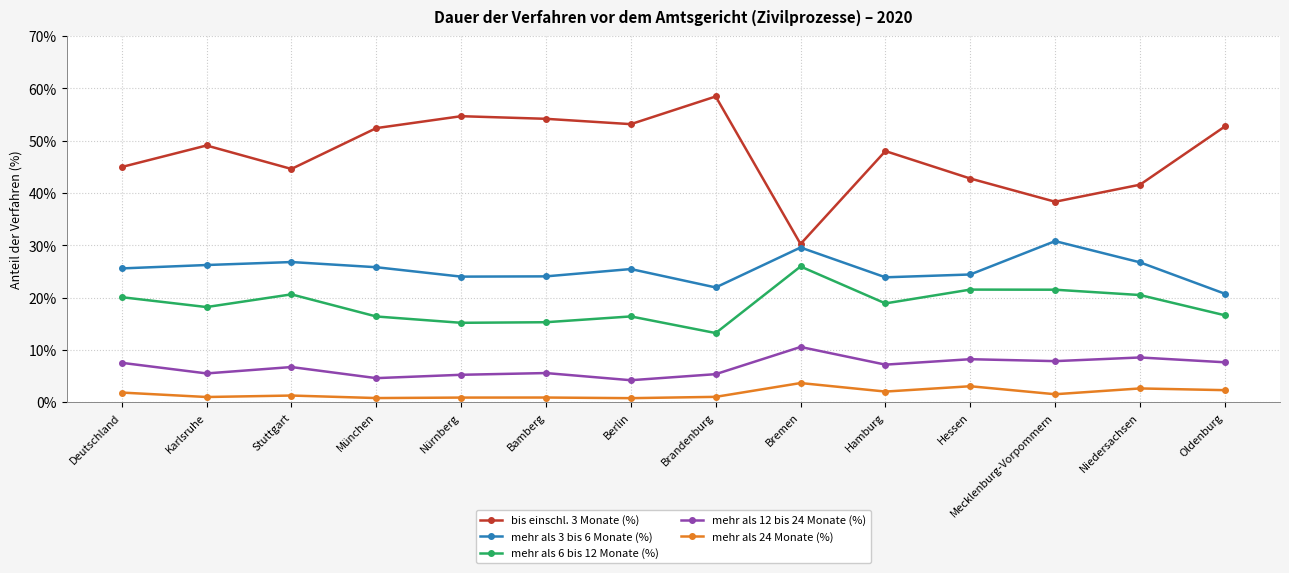

The value of mehr als 3 bis 6 Monate (%) at Mecklenburg-Vorpommern is 8.3. True or false?

False